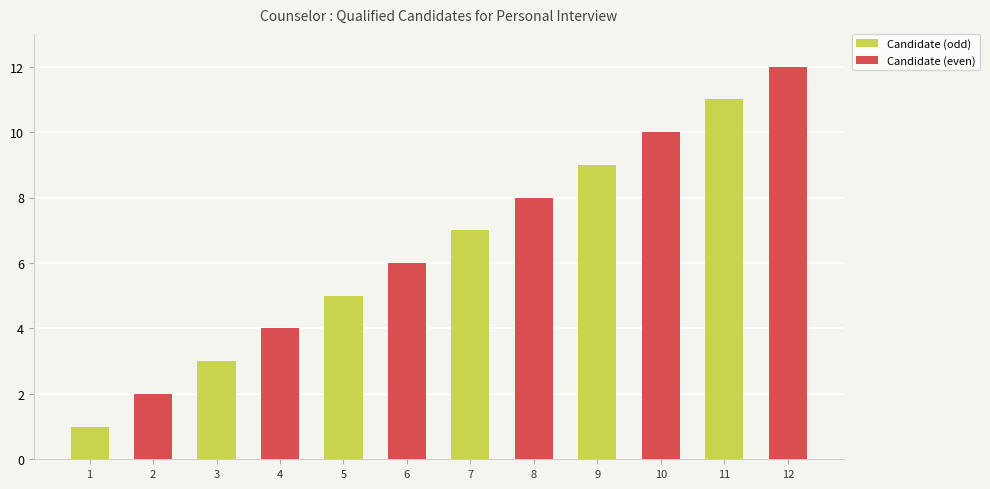

True or false: the data shows 3 at 7.

False